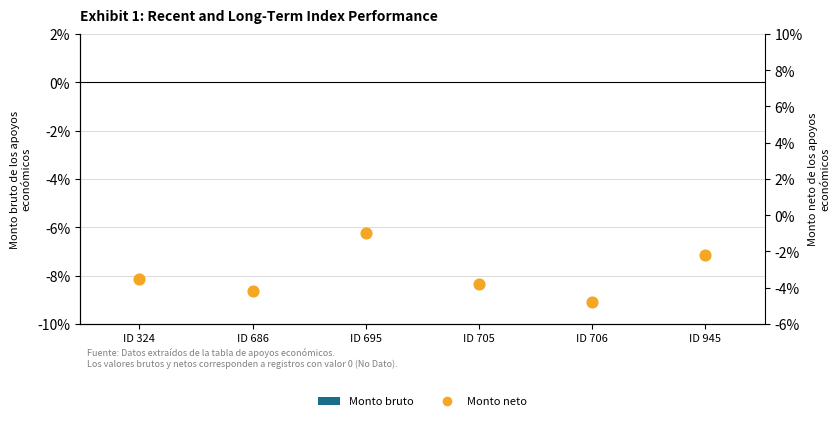

Which series has the largest total across all categories?

Monto bruto